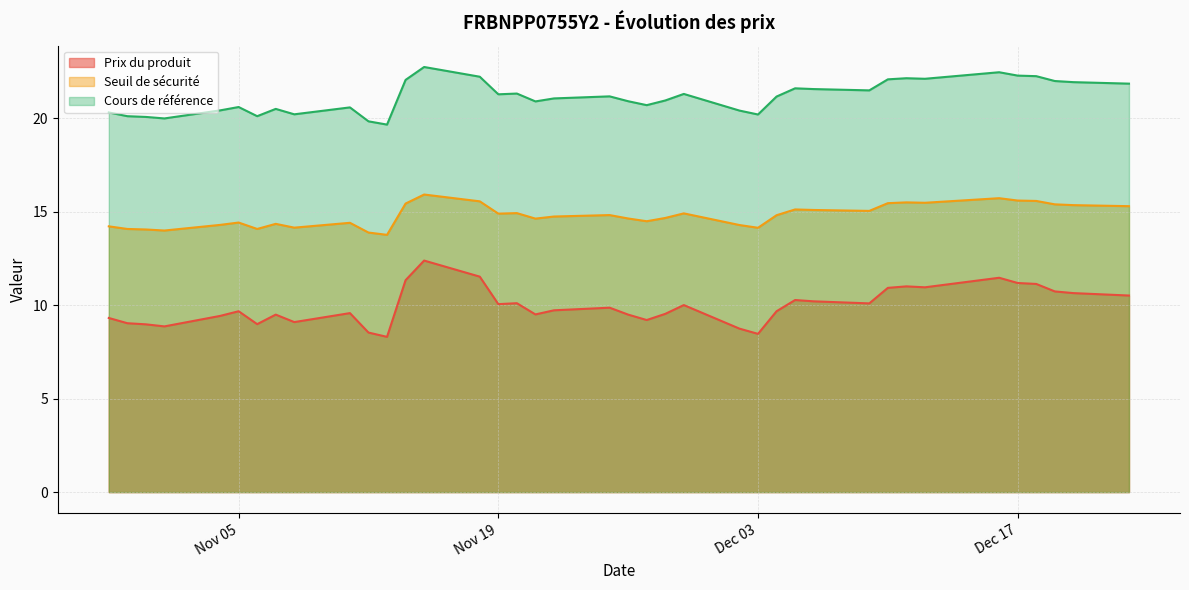

The Seuil de sécurité series shows 14.1 at 2024-12-03. True or false?

True